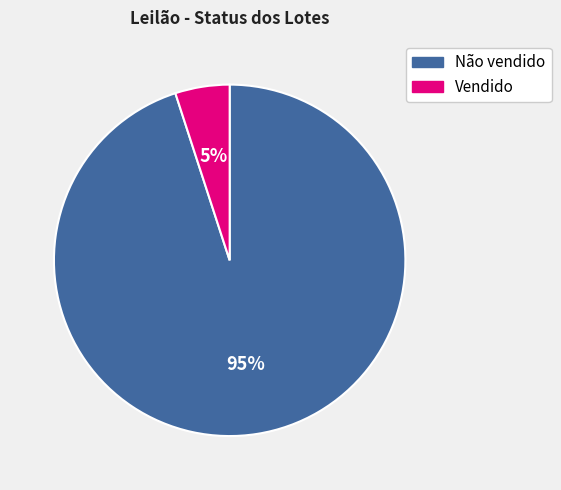

Count the number of slices in the pie.

2